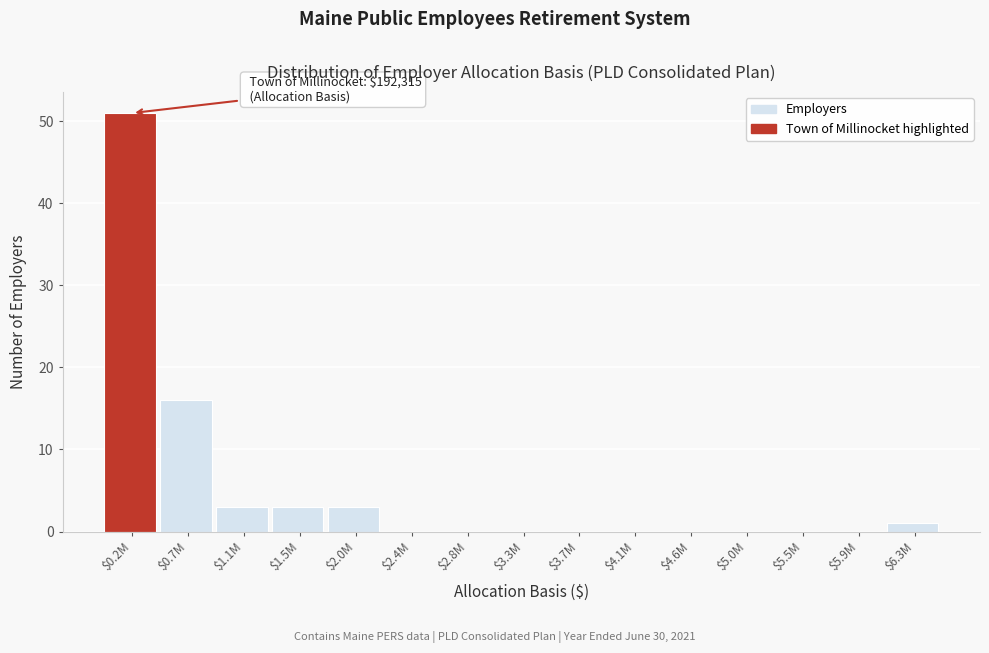

What is the sum of all values?

77